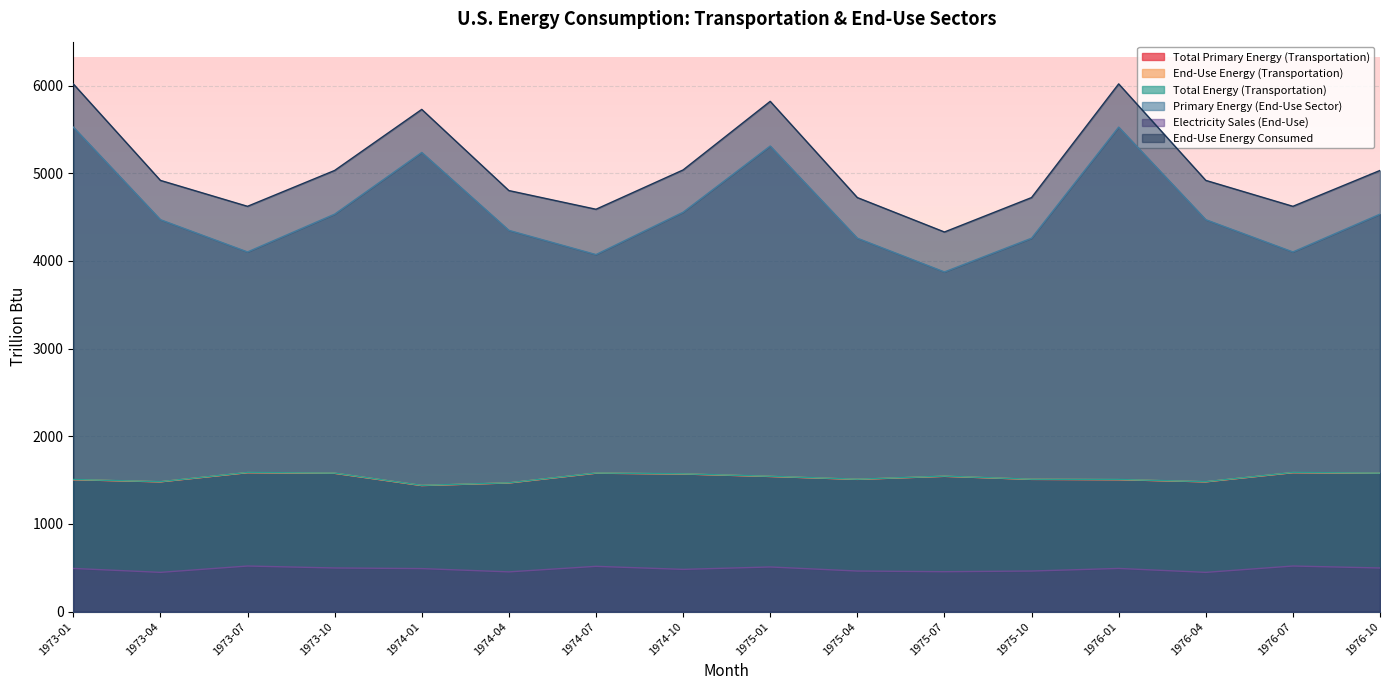

What is the average value of the Total Primary Energy (Transportation) series?

1528.3